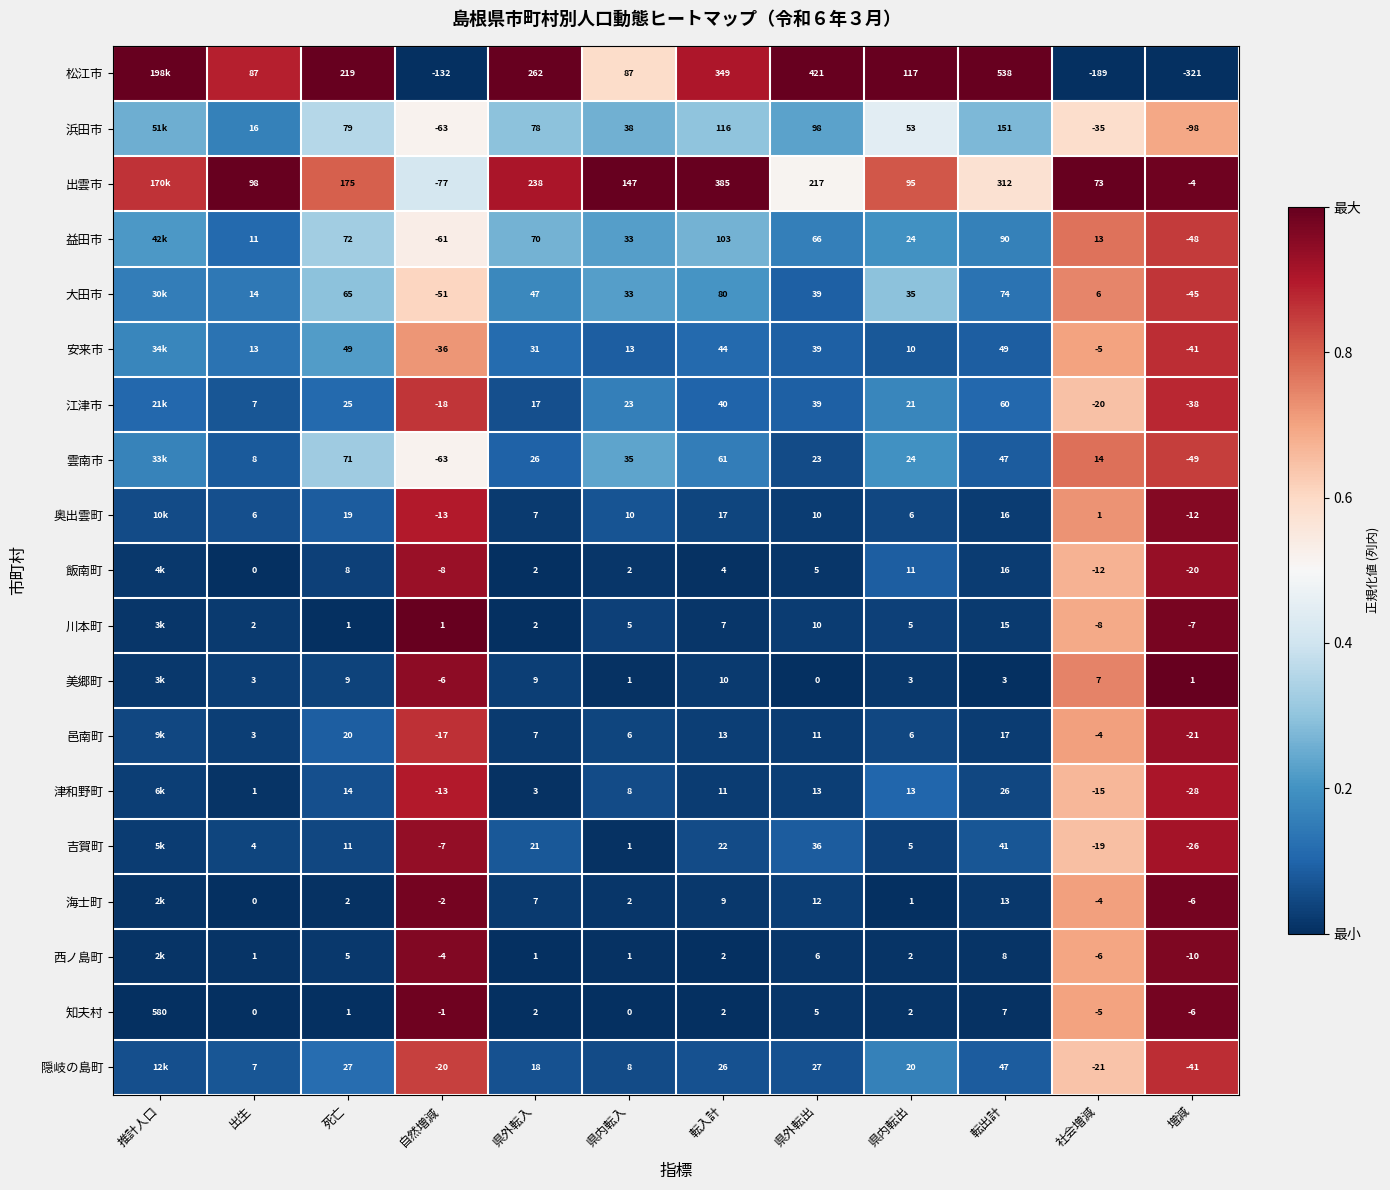

Between 転入計 and 県内転出, which series saw the biggest shift?

出雲市